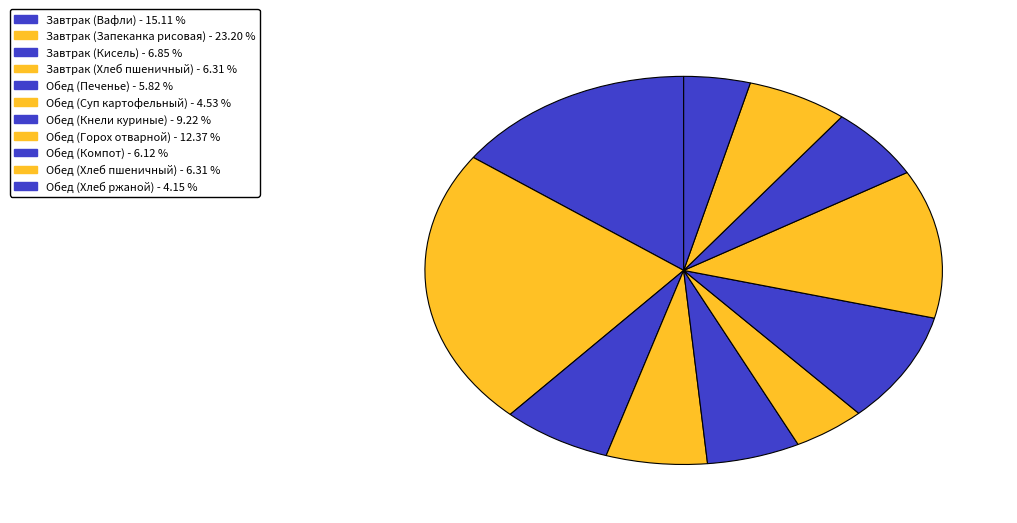

How many segments does this pie chart have?

11